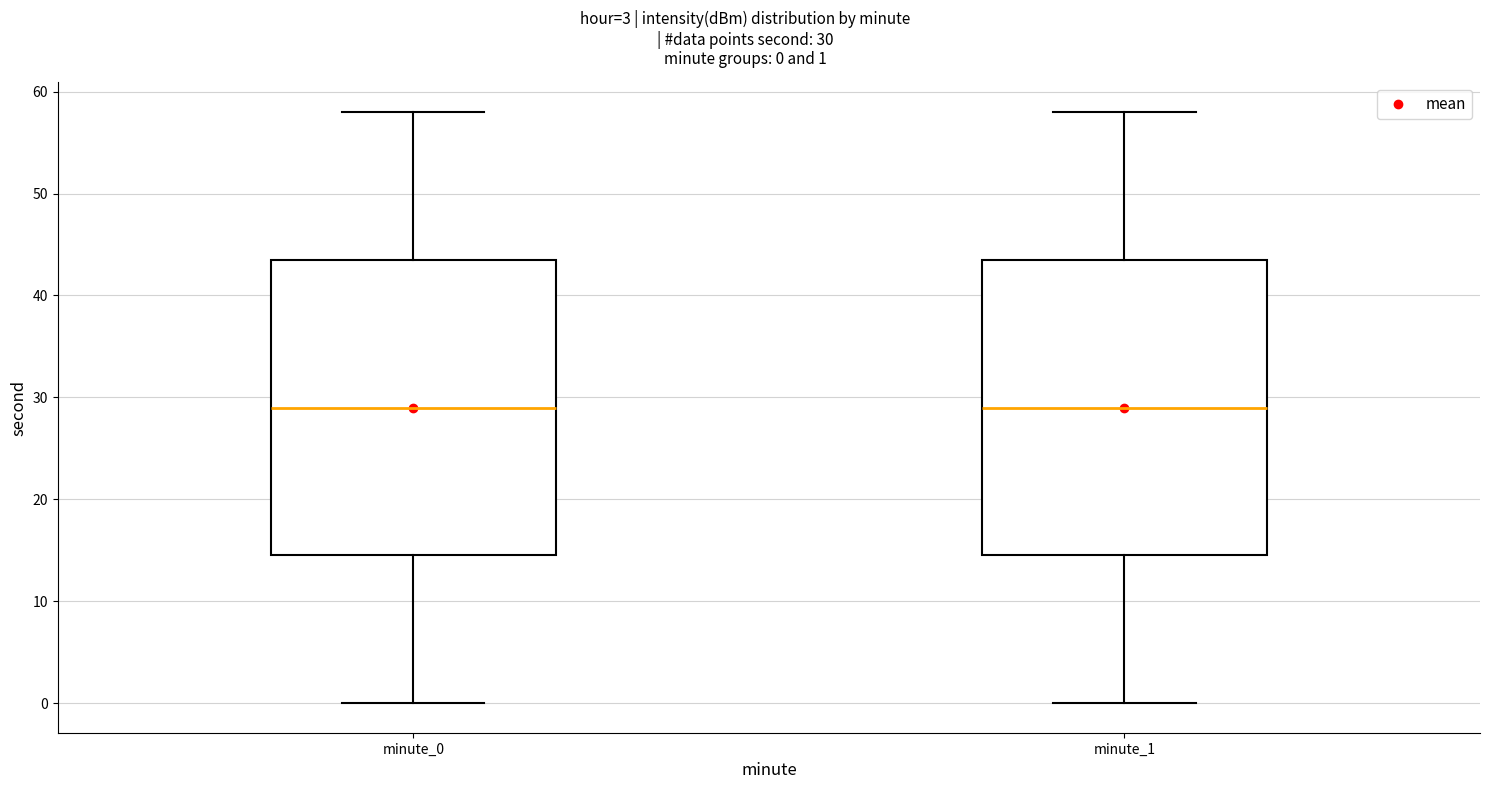

Reading left to right, read every box against the y-axis: the position of its median line, the range the box covers, and the ends of its whiskers. The values are not printed on the chart, so give them approximately, as read against the axis.

minute_0: median 29, box 15 to 44, whiskers 0 to 58
minute_1: median 29, box 15 to 44, whiskers 0 to 58